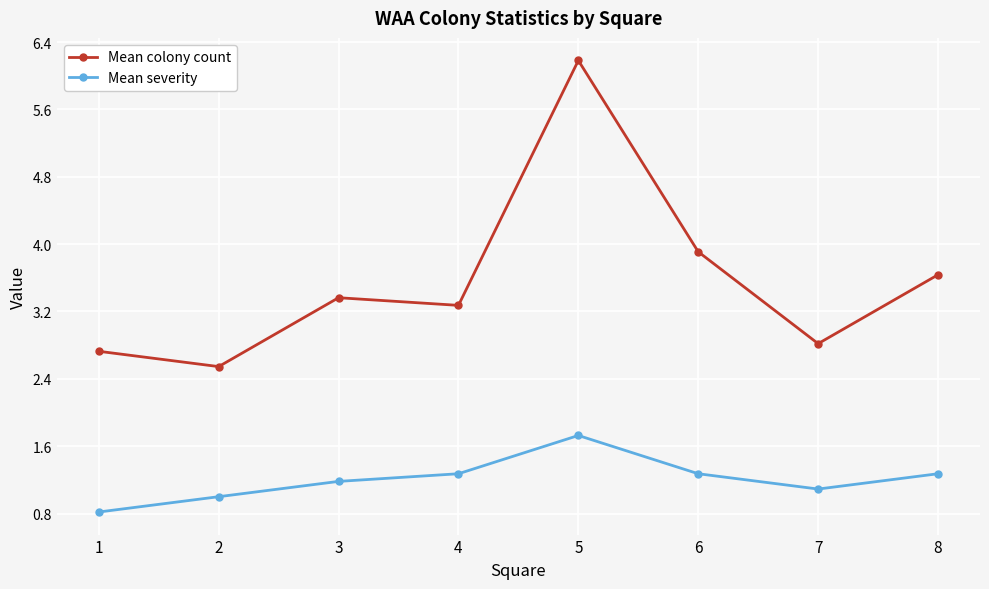

Is this an area chart (filled region under the line)?

No